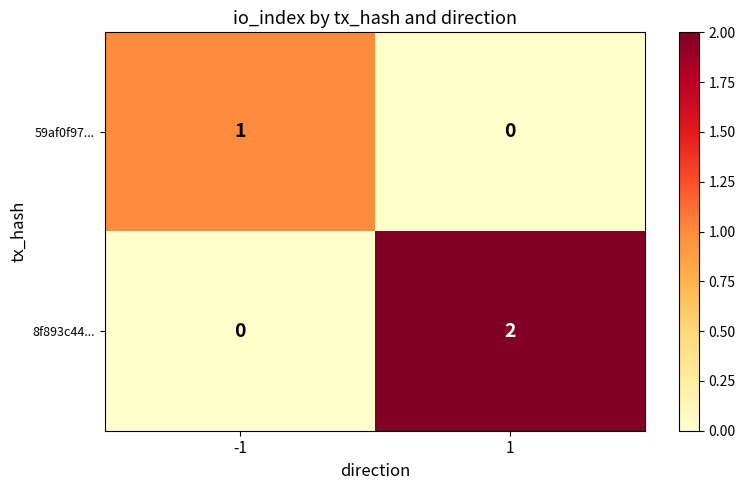

Rank the series by their maximum value, from lowest to highest.

59af0f97..., 8f893c44...